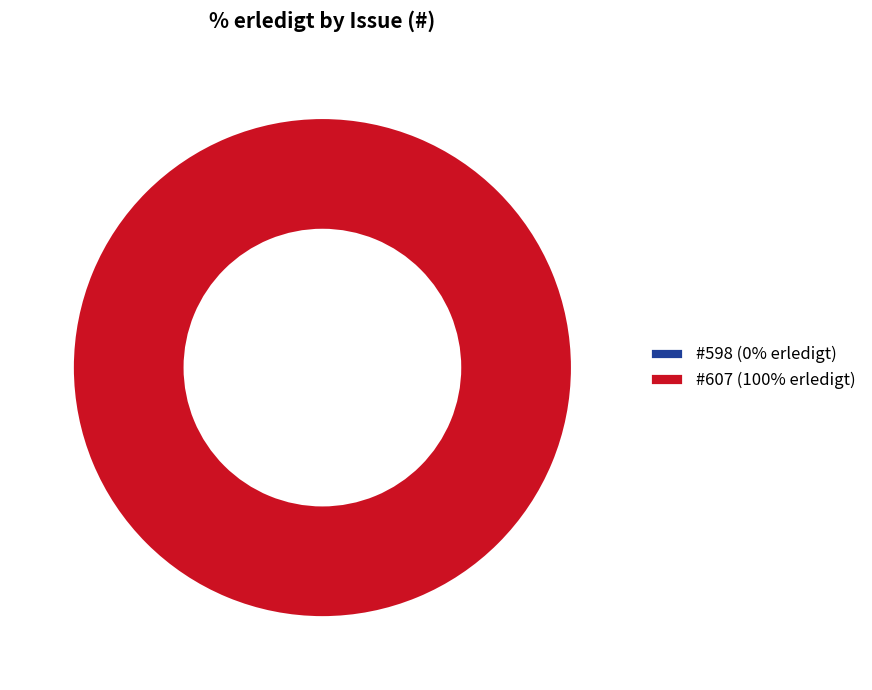

Between 598 and 607, which is larger?

607